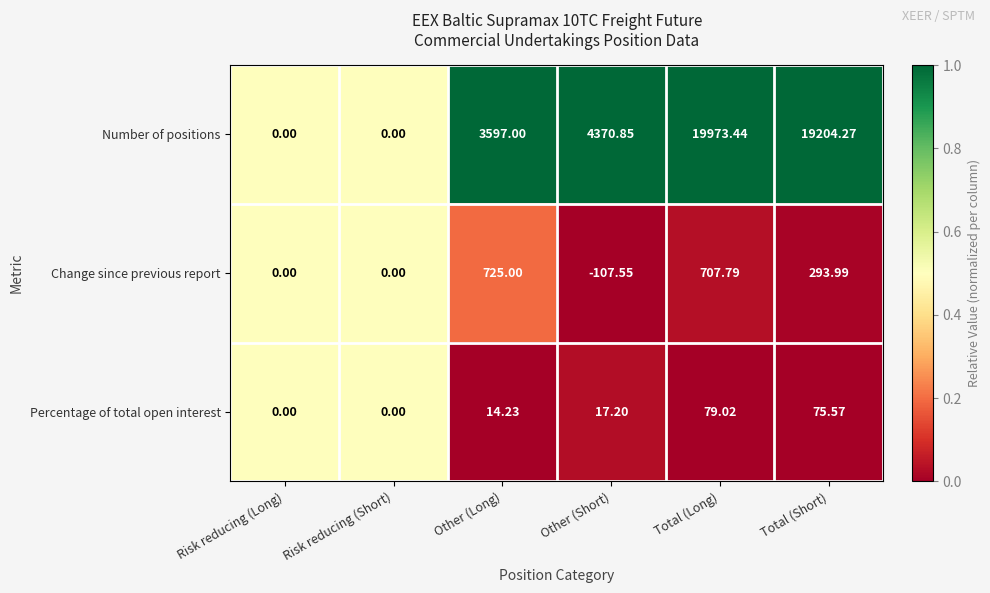

Is the value of Change since previous report at Other (Short) greater than the value of Percentage of total open interest at Risk reducing (Long)?

No